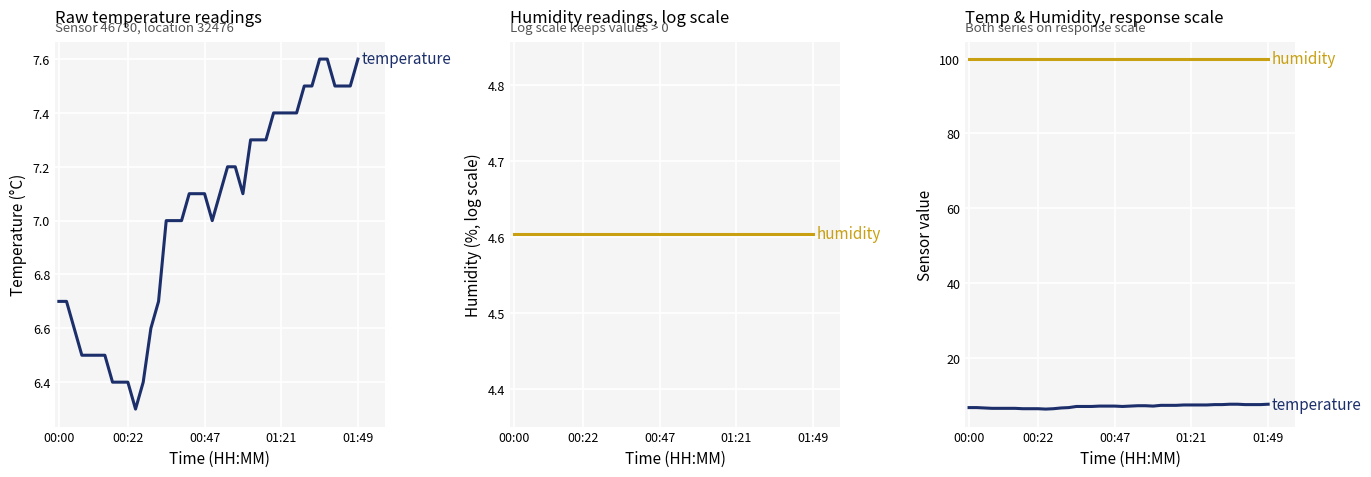

Rank the series at 24 from lowest to highest value.

temperature, humidity